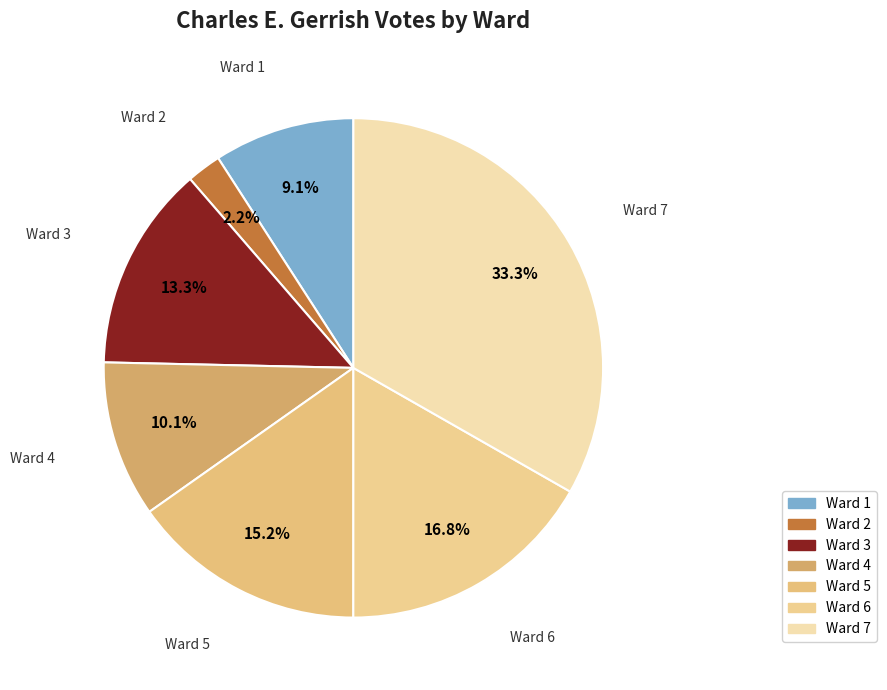

To the nearest percent, what percentage of the pie is Ward 1?

9%